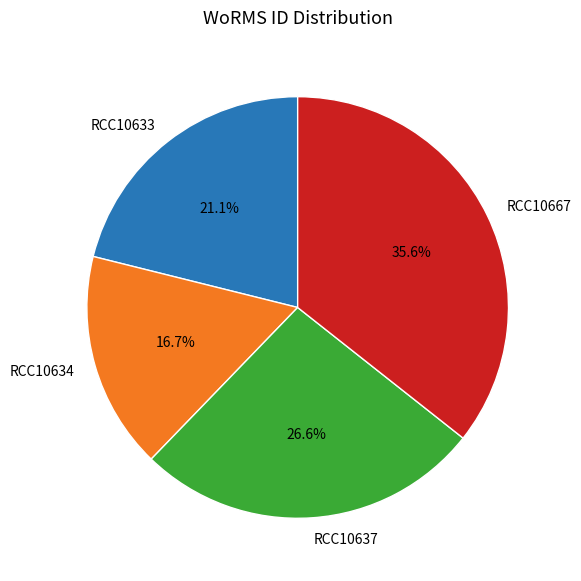

How much of the chart is everything except RCC10633?

78.9%